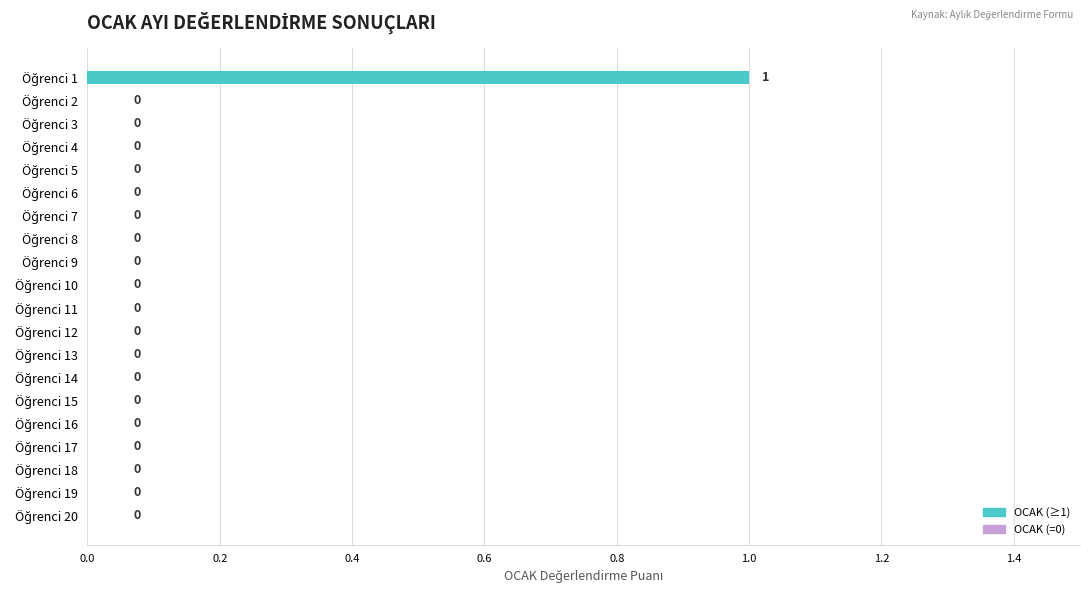

How many values are between 0 and 1?

20